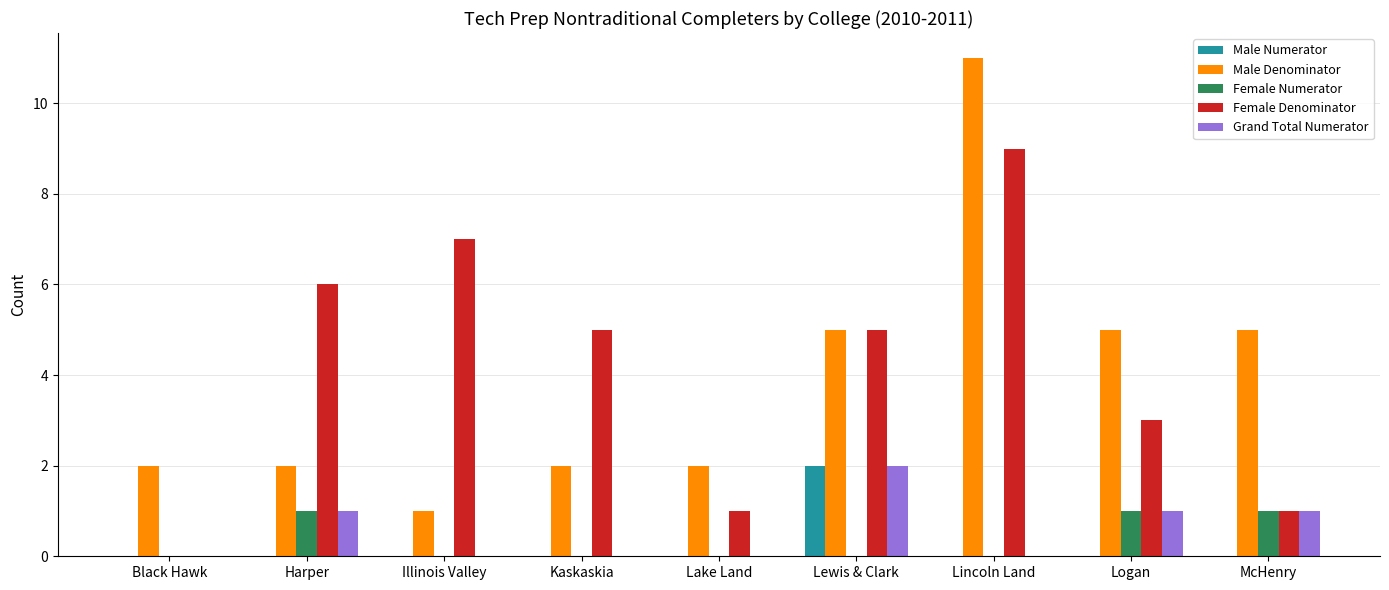

Between Black Hawk and Kaskaskia, which series saw the biggest shift?

Female Denominator